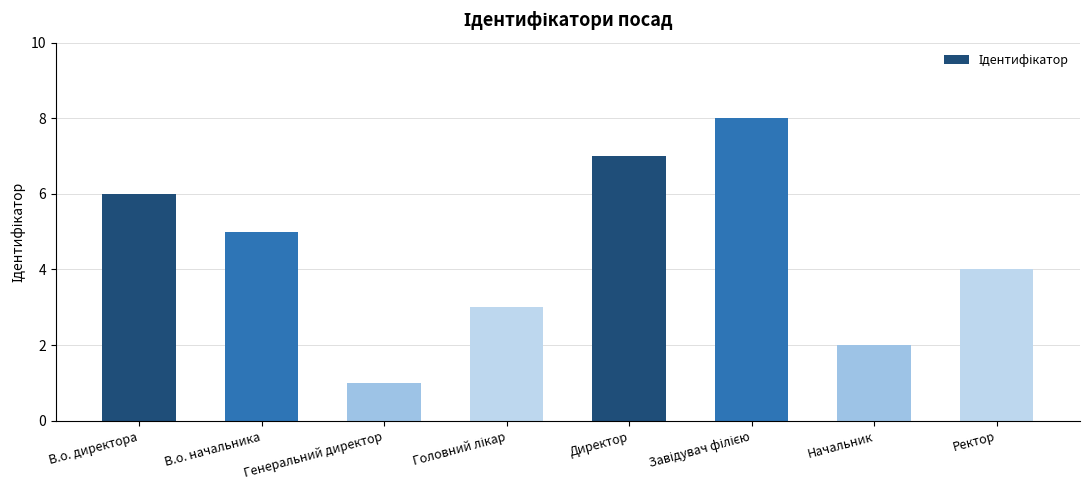

How many data points does each series have?

8